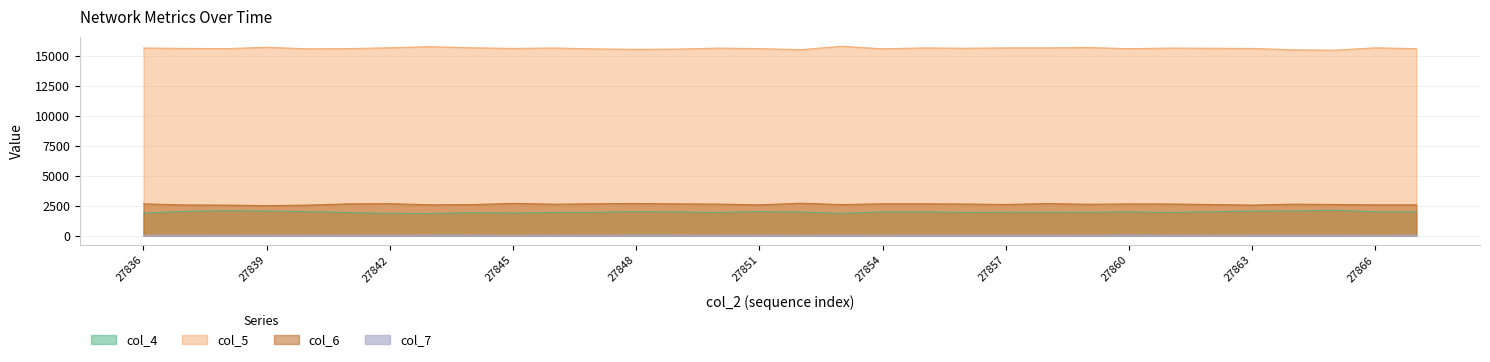

At which category does col_7 reach its first local valley?

27839